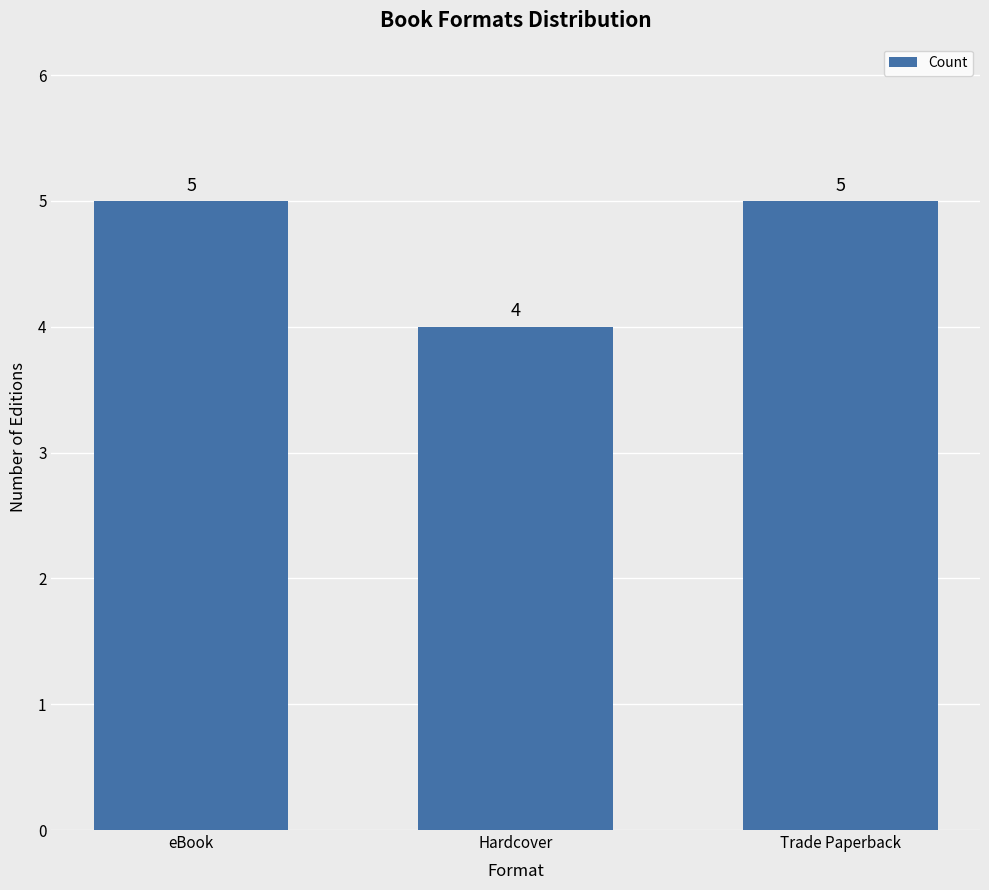

What is the change in value from Hardcover to Trade Paperback?

+1